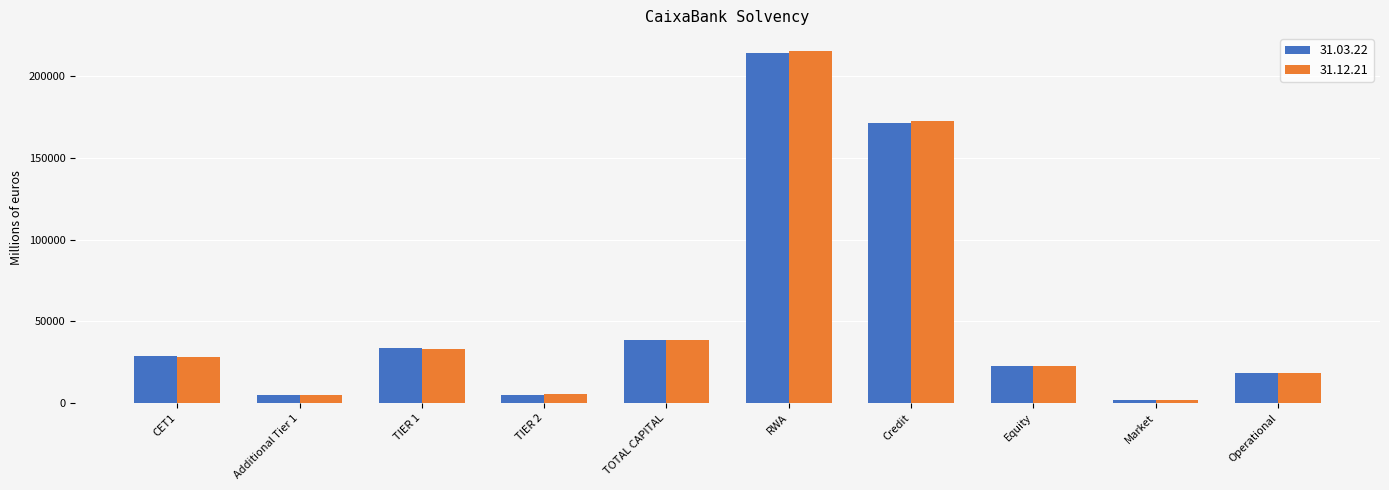

What is the difference between the maximum and minimum values in the 31.03.22 series?

212291.2